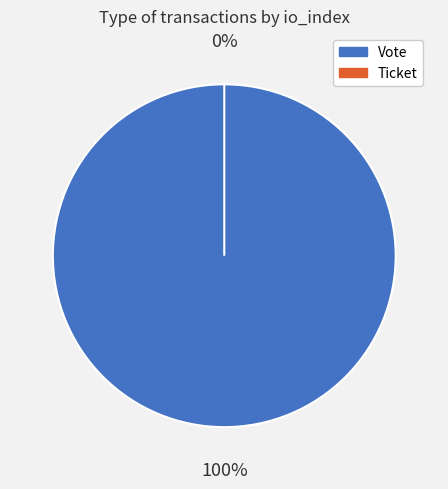

True or false: Vote accounts for 100% of the total.

True